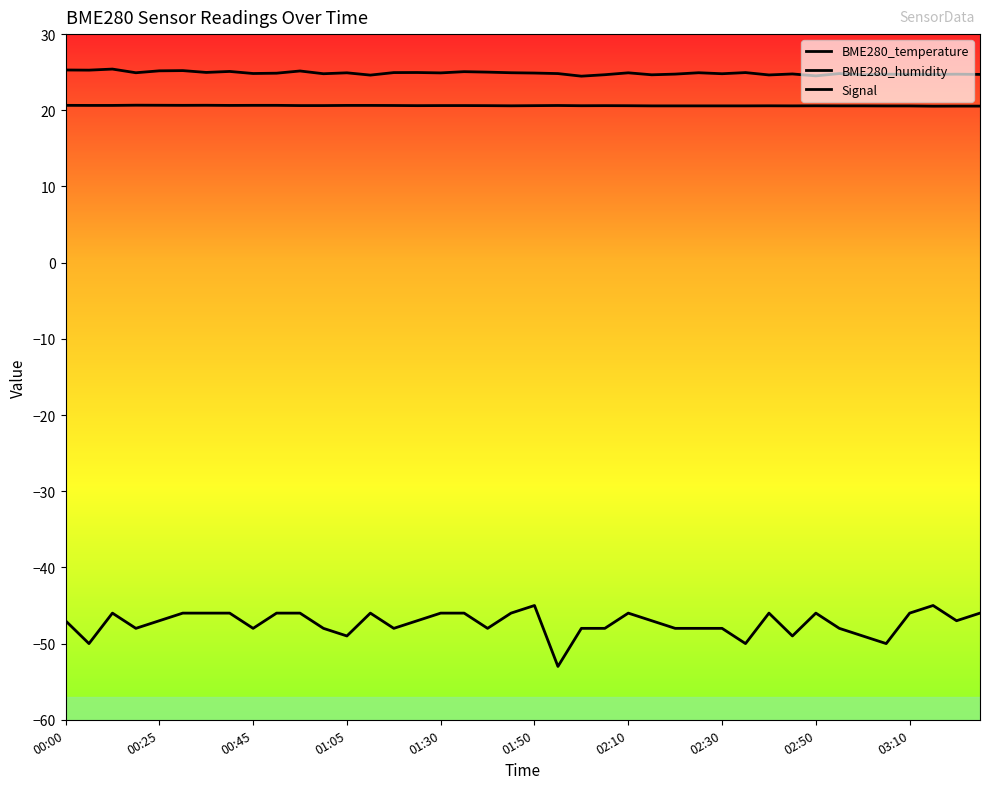

True or false: Signal and BME280_temperature intersect in this chart.

False